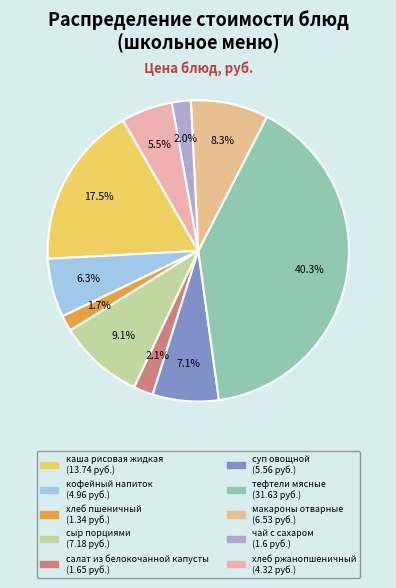

Between кофейный напиток and сыр порциями, which is larger?

сыр порциями